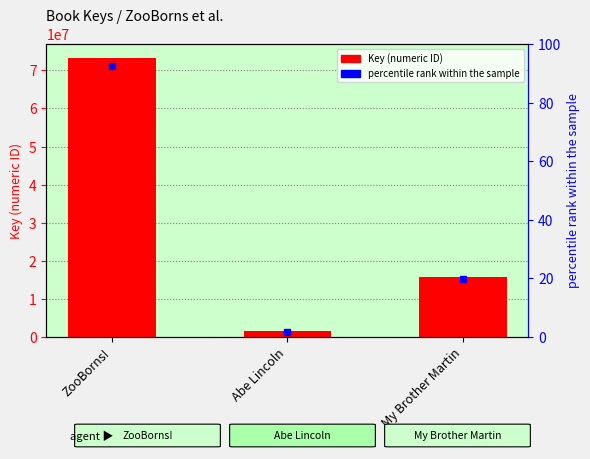

Are the bars horizontal?

No